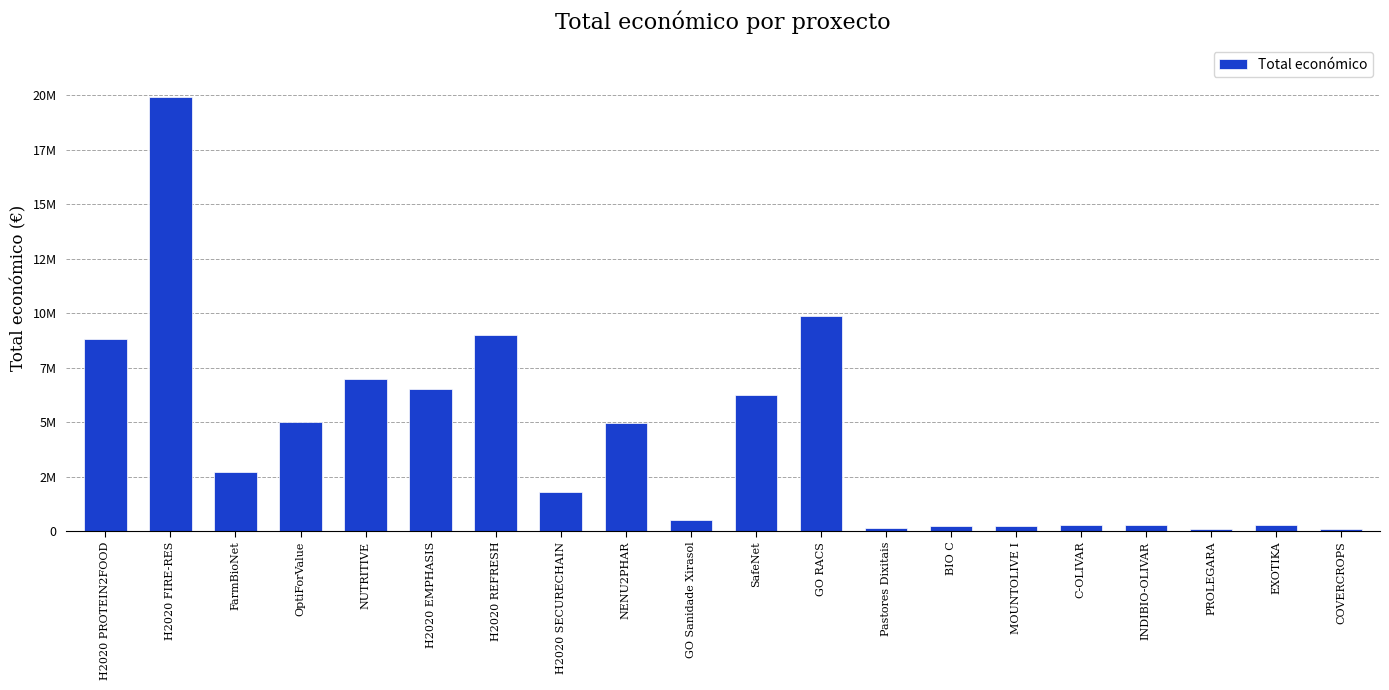

What is the difference between the maximum and minimum values?

19812680